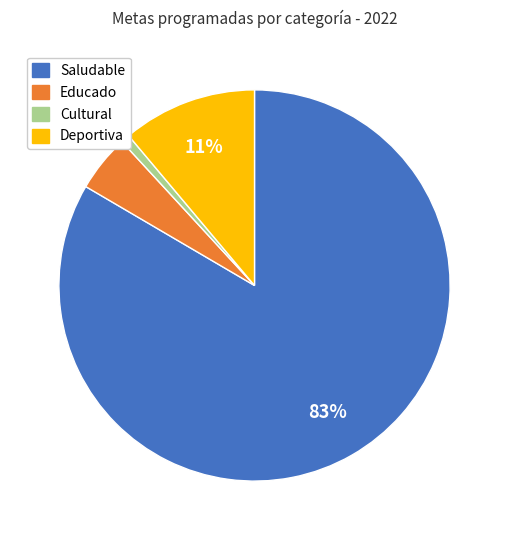

Does any single category account for the majority?

Yes